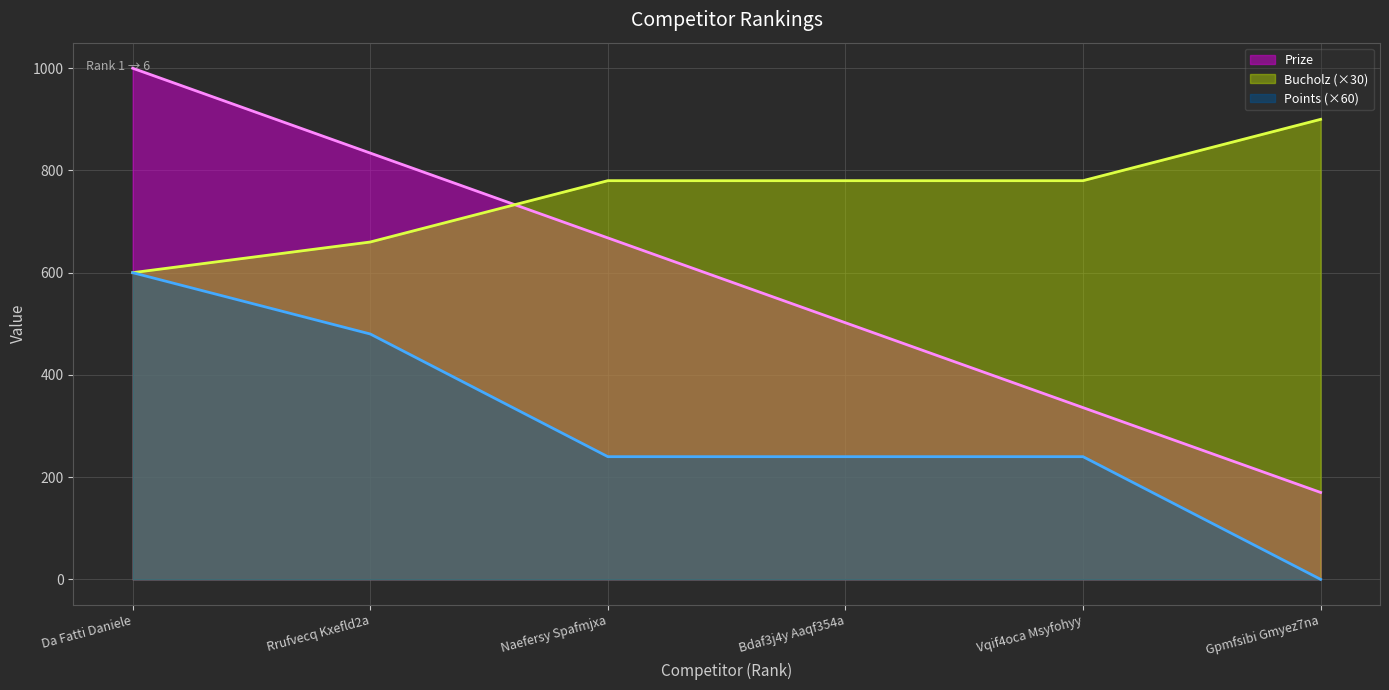

Reading left to right, list all the values displayed in this chart.

Prize: 1000	834	668	502	336	170
Points: 600	660	780	780	780	900
Bucholz: 600	480	240	240	240	0